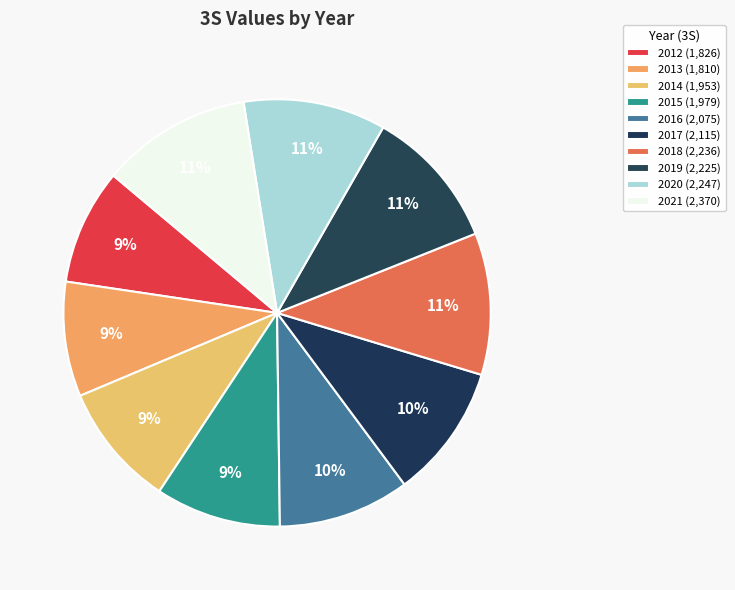

Is 2018 the majority of the pie?

No